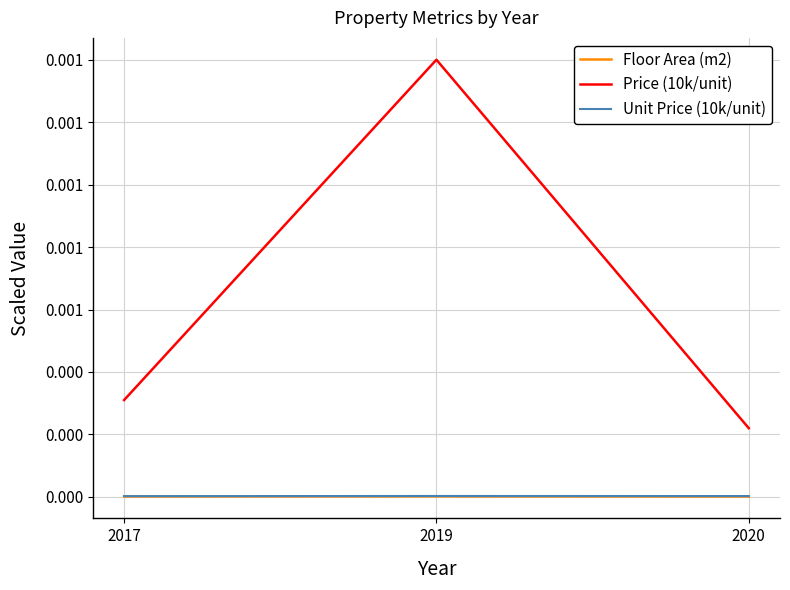

The value of Floor Area (m2) at 2017 is 0.0. True or false?

False